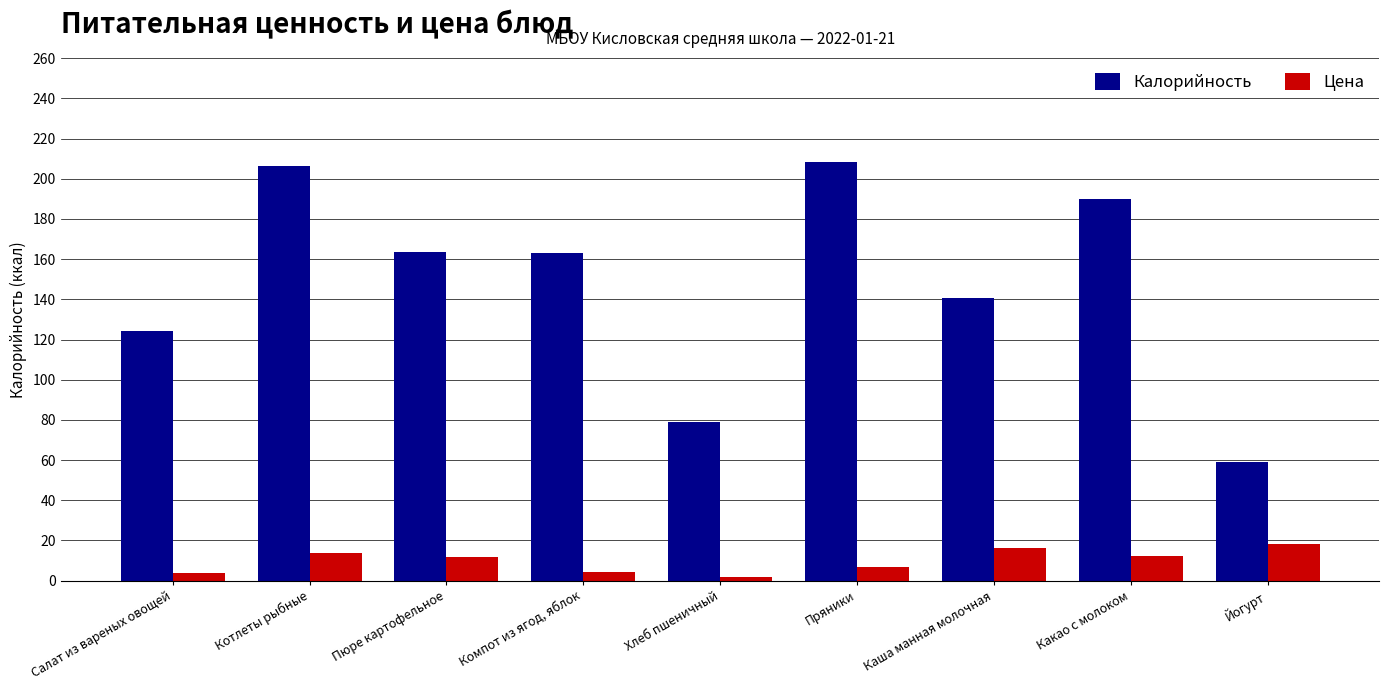

Which series changed the most between Компот из ягод, яблок and Хлеб пшеничный?

Калорийность